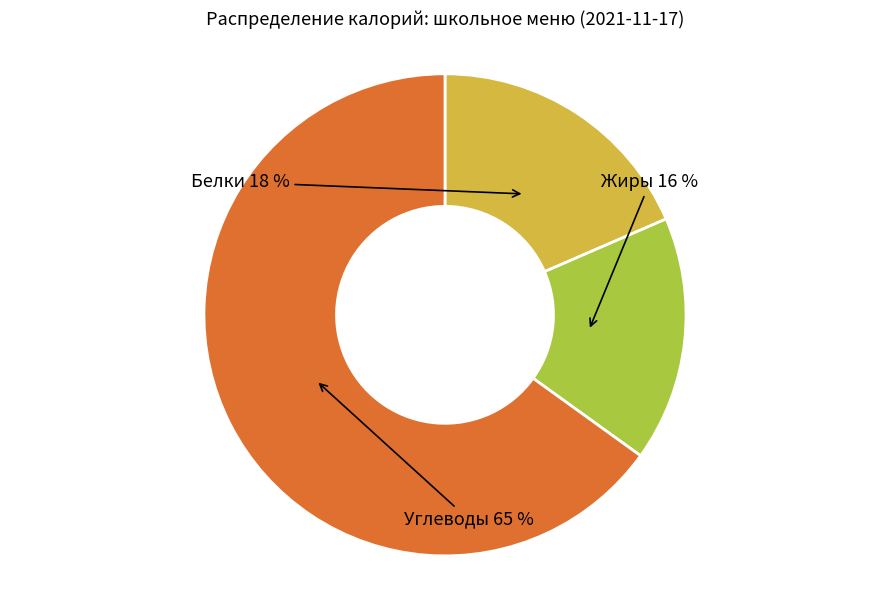

True or false: Жиры accounts for 22% of the total.

False